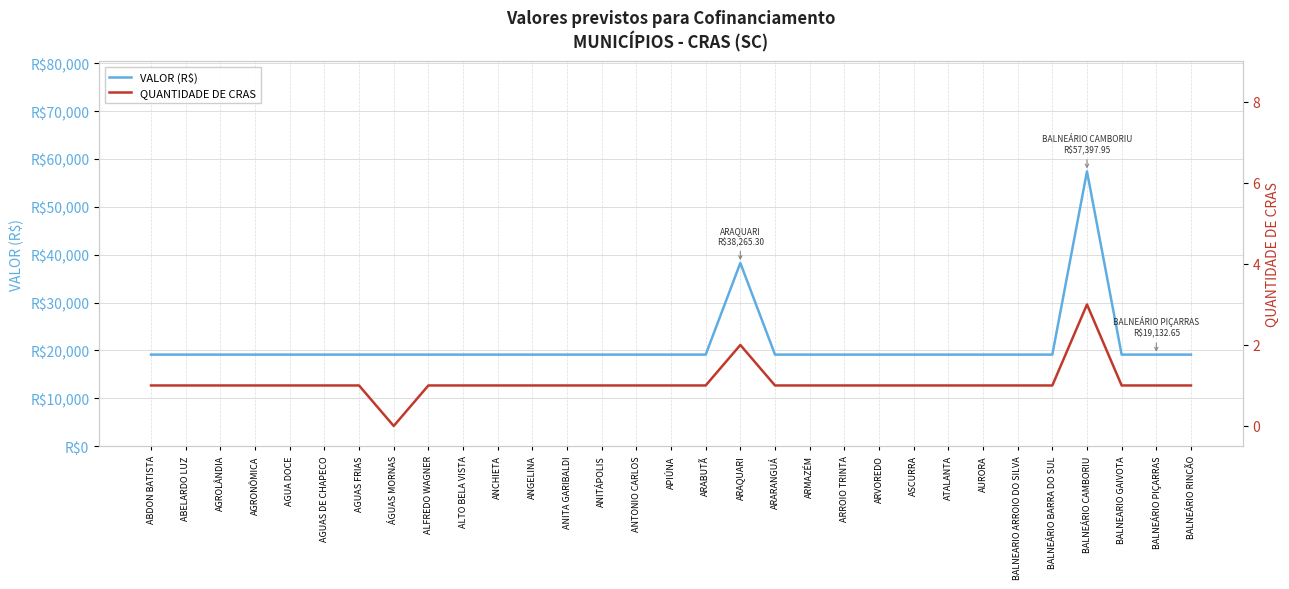

What is the highest value of the VALOR (R$) series?

57397.9